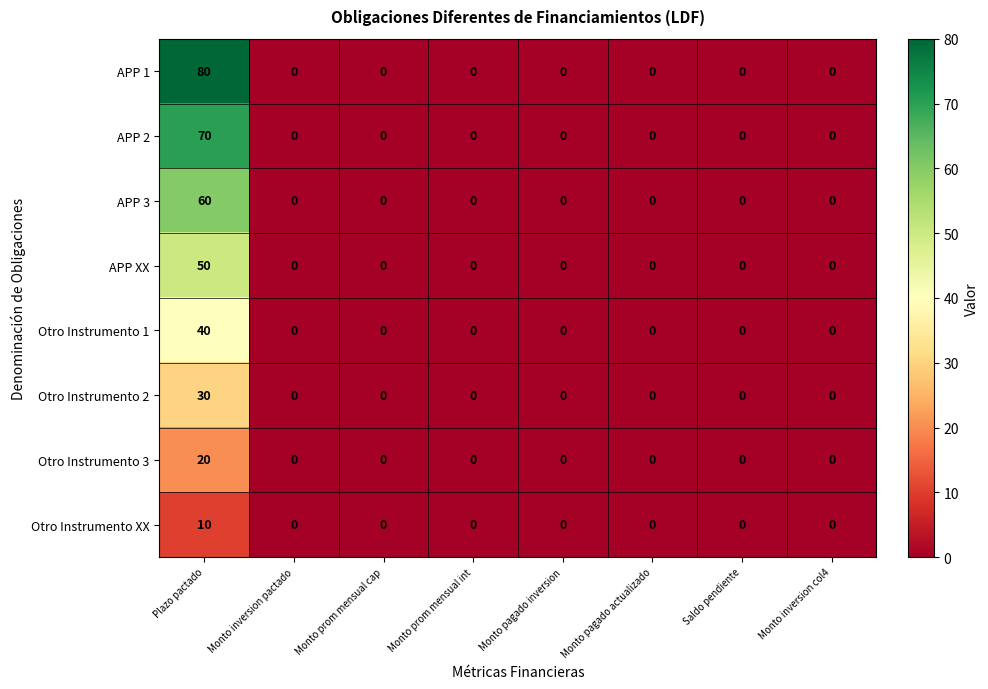

Rank the series by their maximum value, from highest to lowest.

APP 1, APP 2, APP 3, APP XX, Otro Instrumento 1, Otro Instrumento 2, Otro Instrumento 3, Otro Instrumento XX